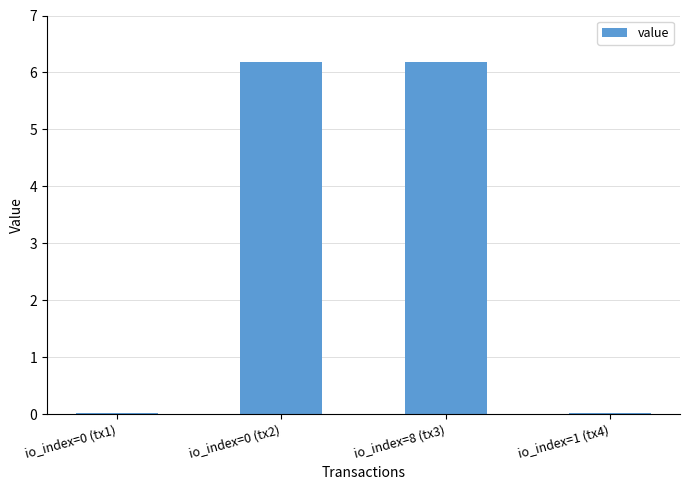

What is the approximate value at io_index=8 (tx3)?

6.2